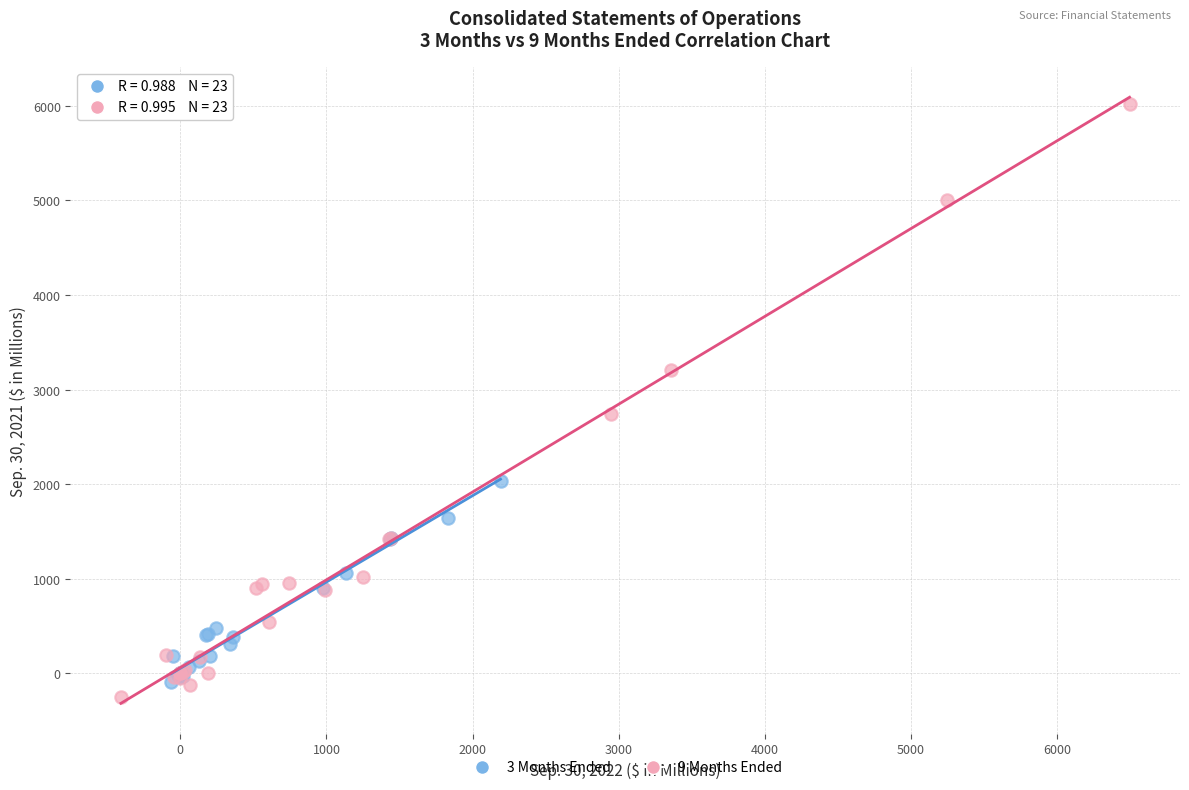

Which series has the largest Y range (max minus min)?

9 Months Ended